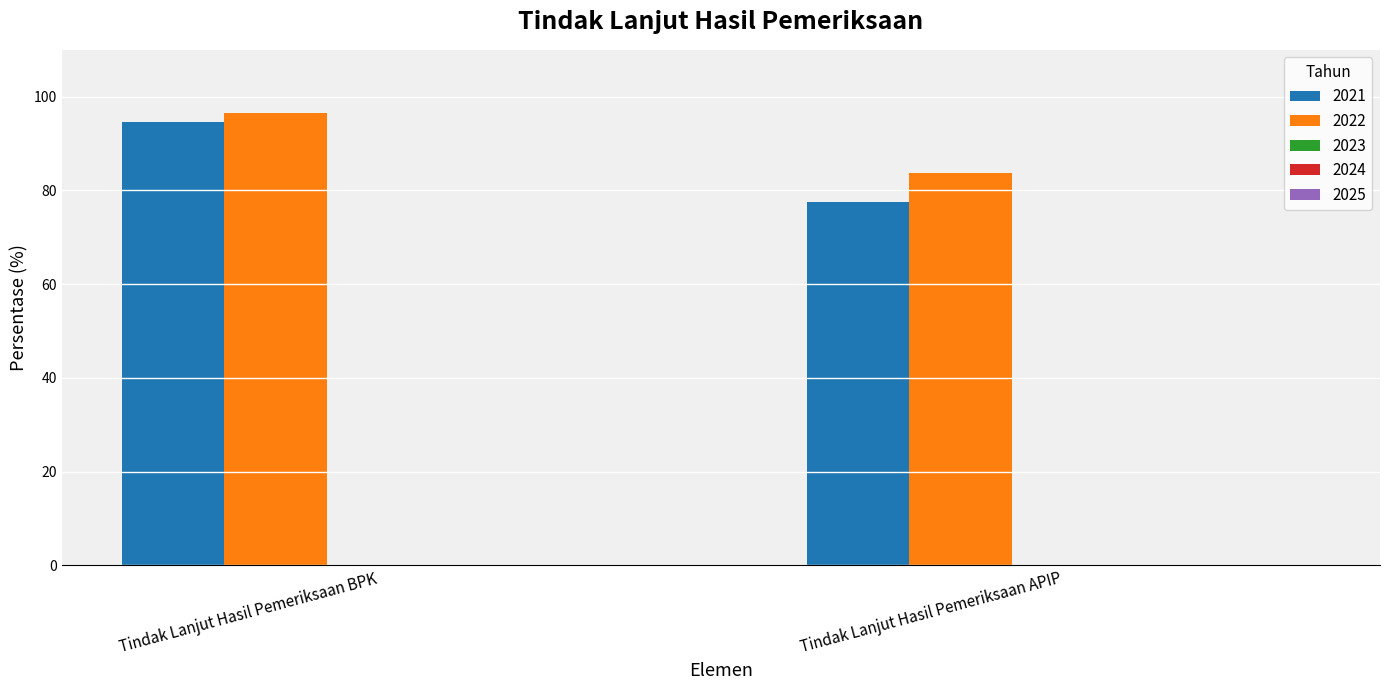

What is the sum of all 2022 values?

180.3